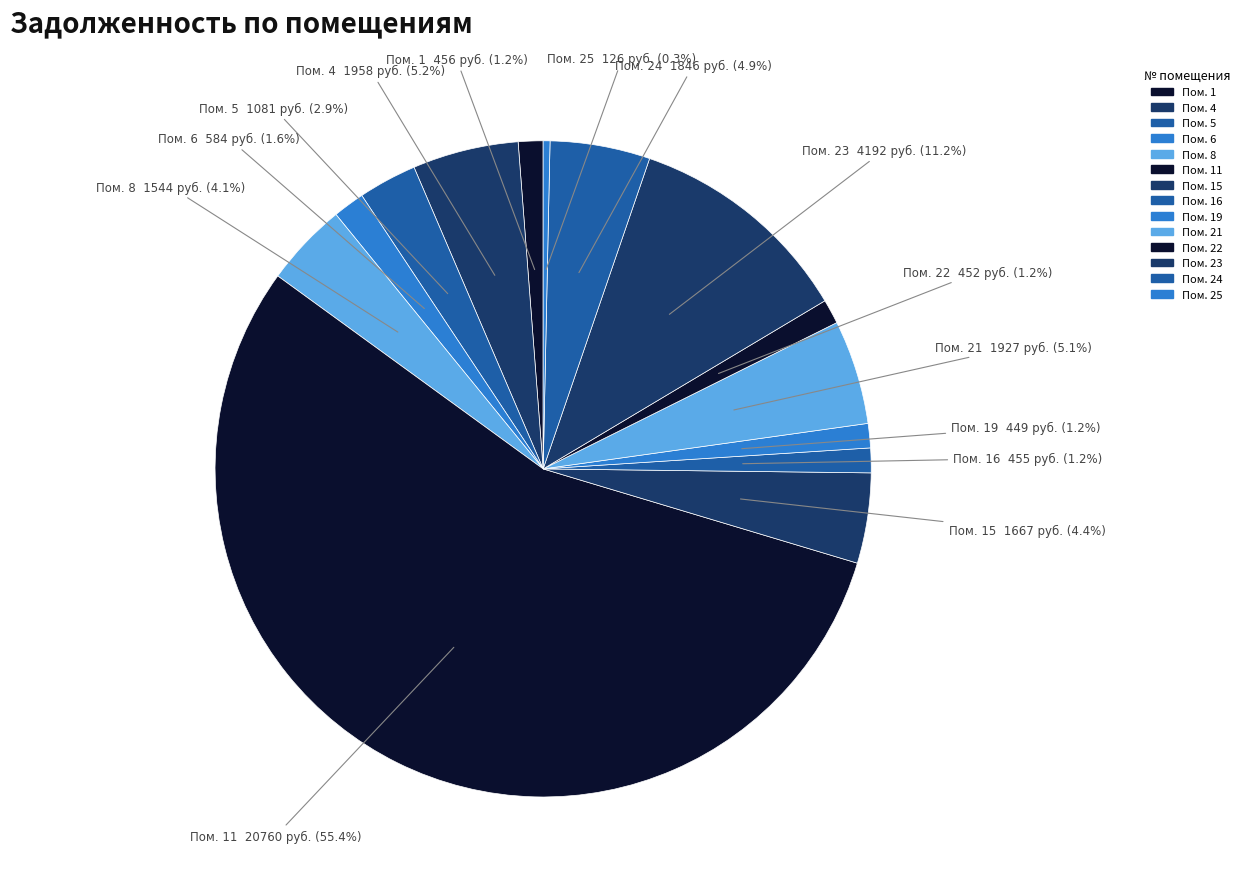

How many segments does this pie chart have?

14